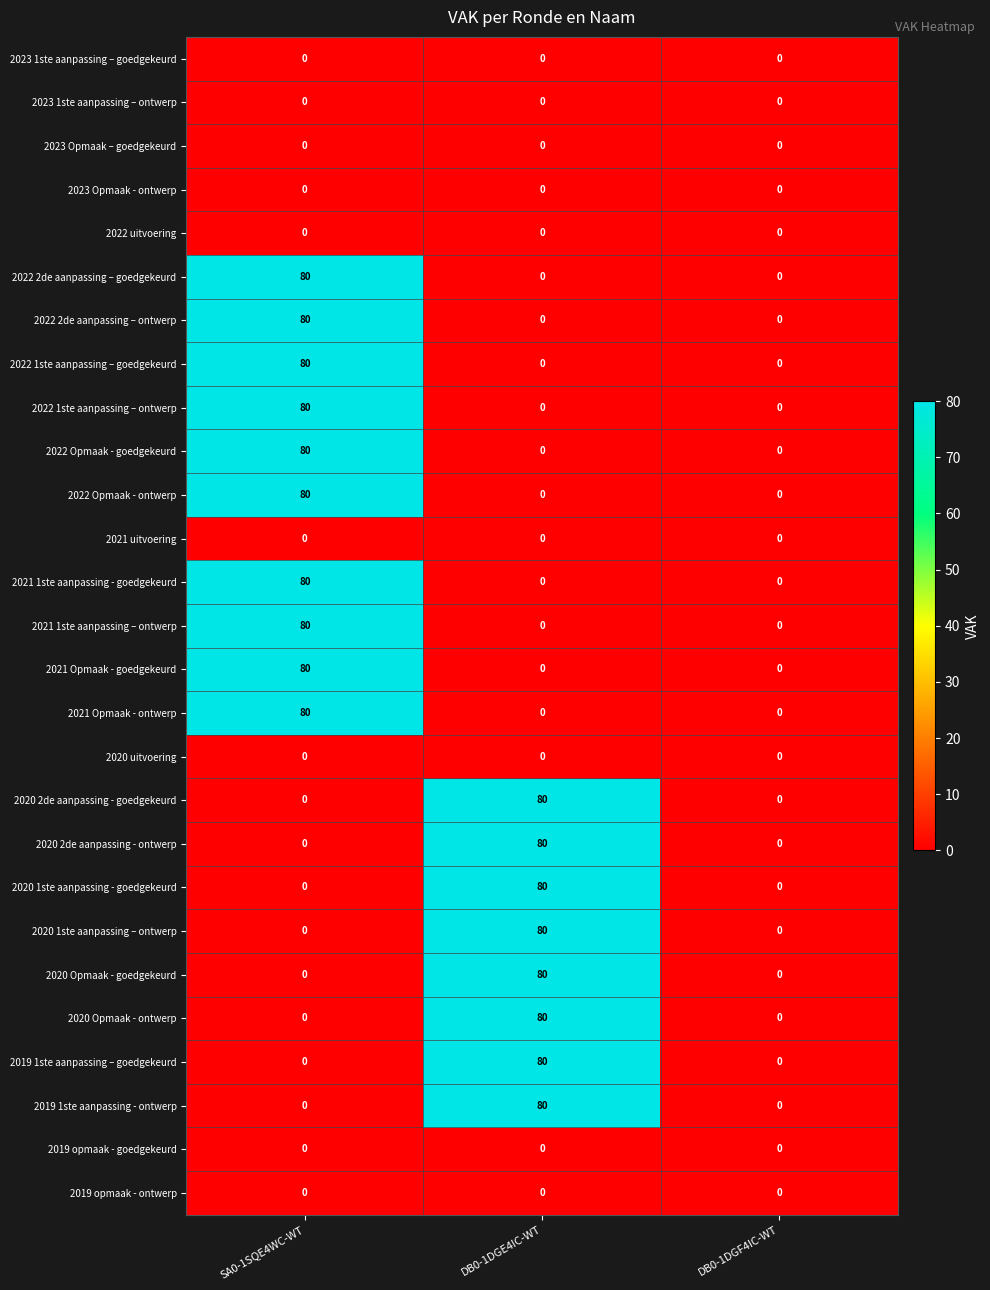

At how many categories does at least one series exceed 6?

2